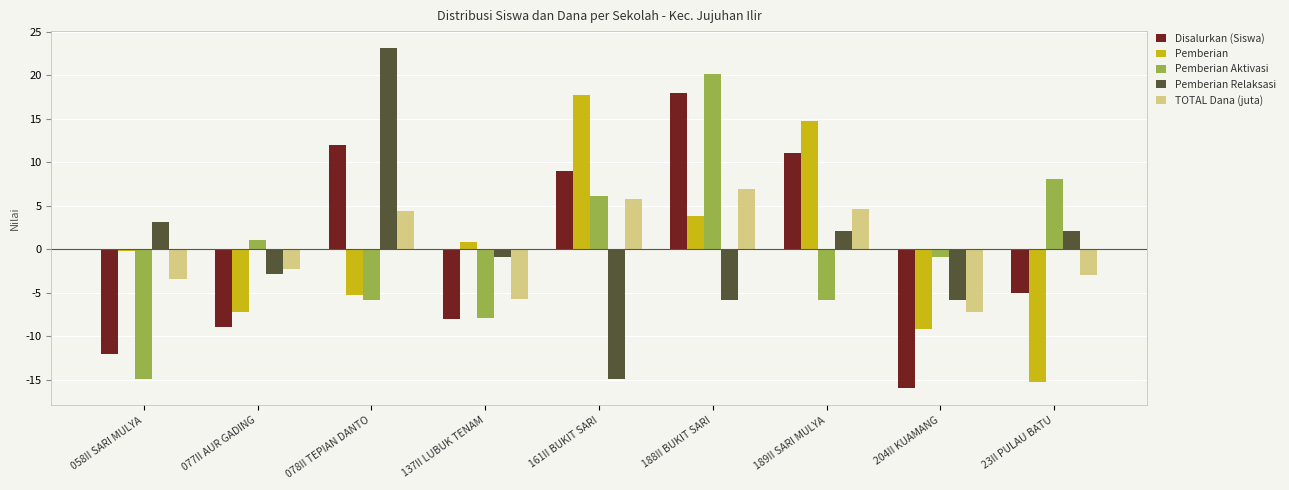

At 204II KUAMANG, list the series in order from largest to smallest.

Pemberian Aktivasi, Pemberian Relaksasi, TOTAL Dana (juta), Pemberian, Disalurkan (Siswa)